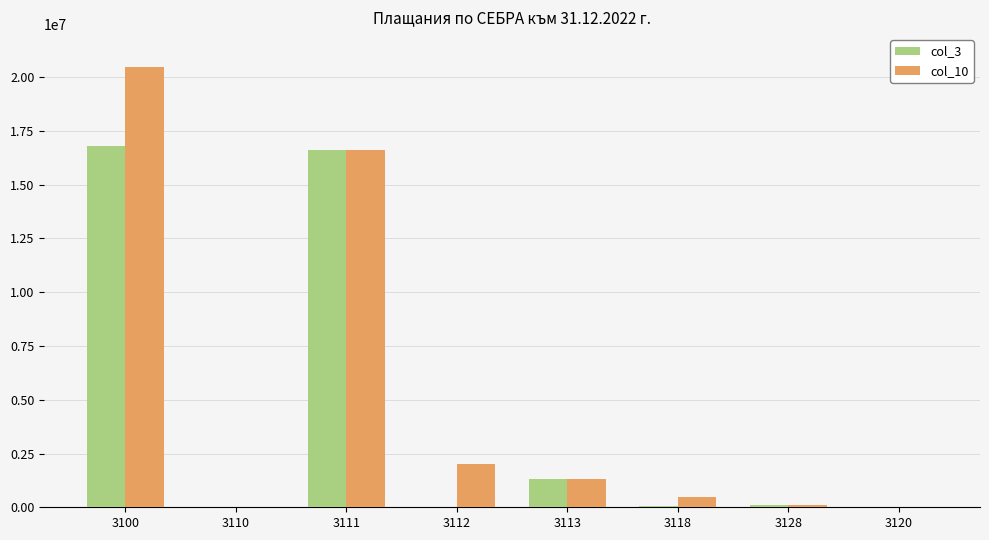

Between 3100 and 3113, which series saw the biggest shift?

col_10